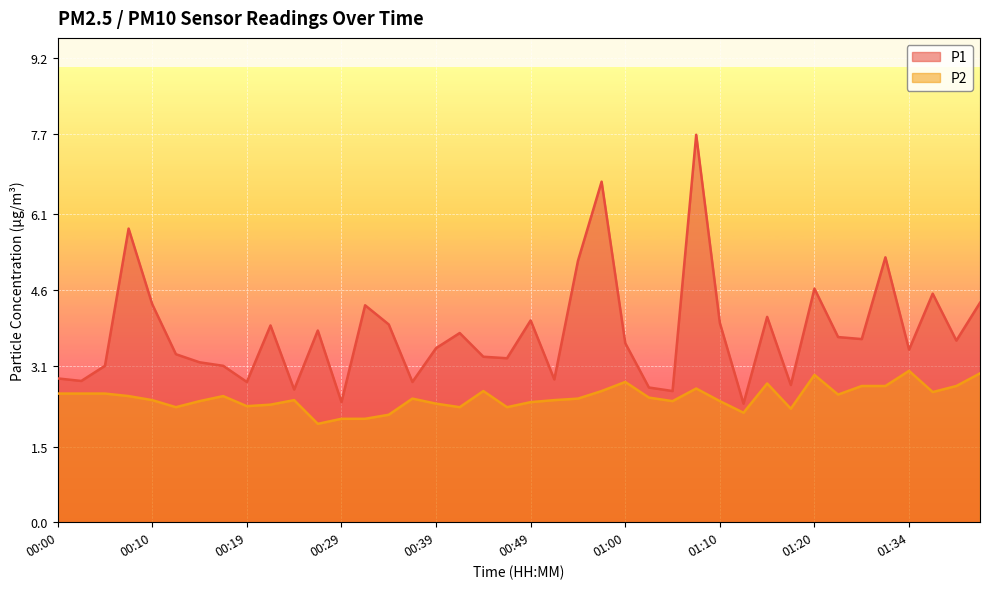

True or false: P1 has a value of 1.5 at 00:12.

False